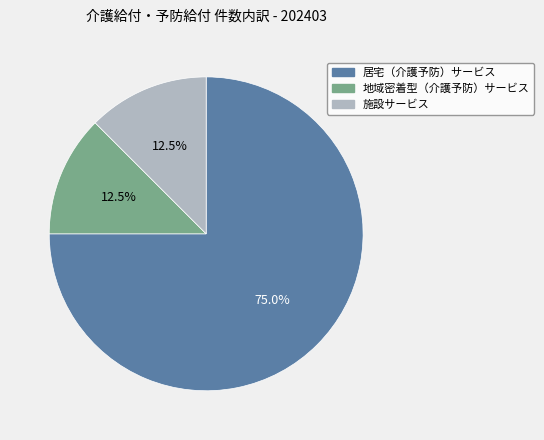

What portion of the pie excludes 居宅（介護予防）サービス?

25.0%